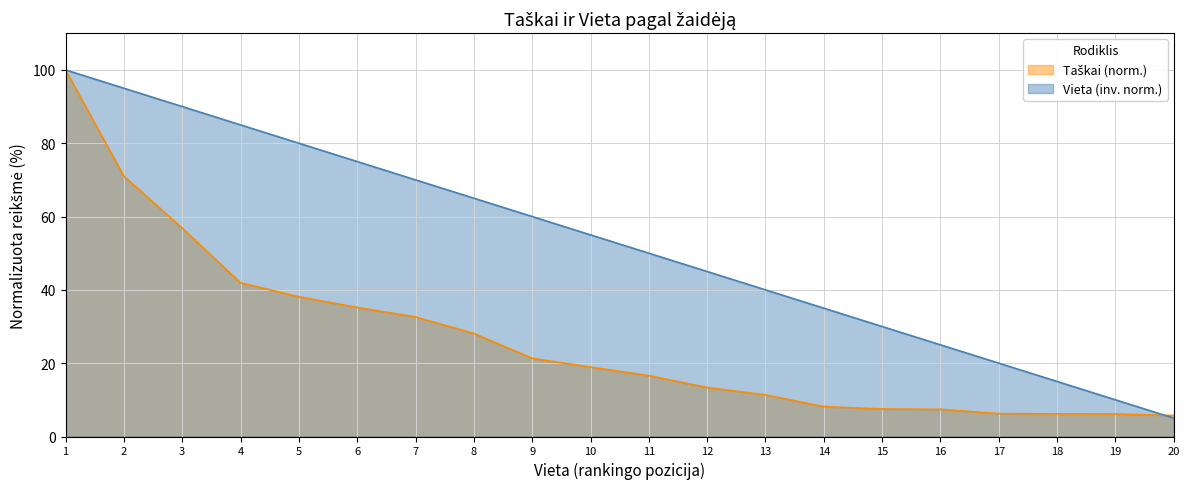

At which label does Vieta (inv. norm.) reach its minimum?

20